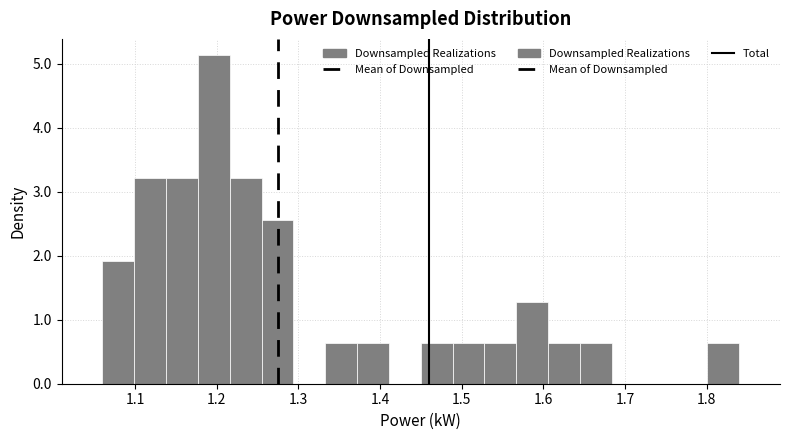

Around what value on the x-axis is the tallest bar? Give the approximate position of its centre, as read against the axis.

1.20